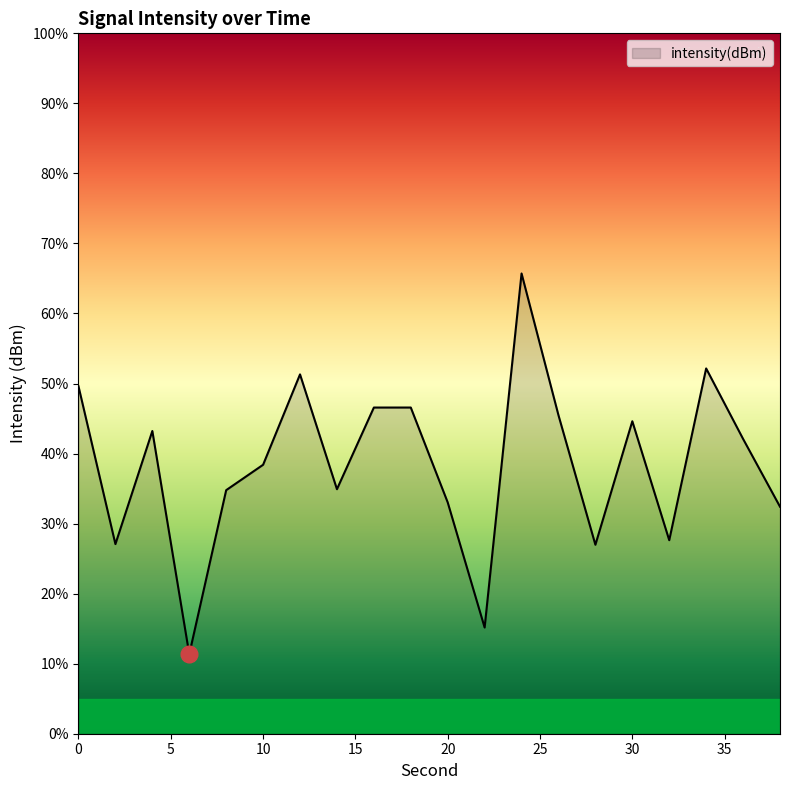

What is the minimum value shown in the chart?

11.4